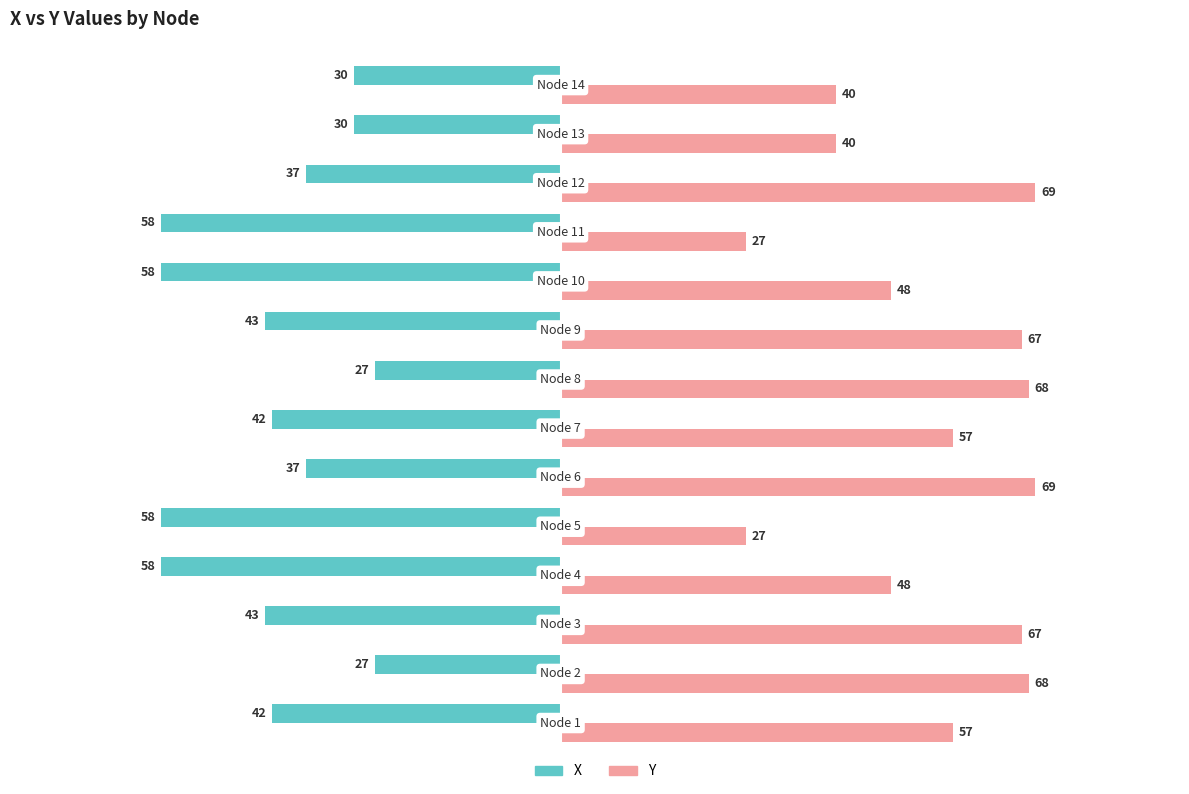

What is the difference between the maximum and minimum values in the Y series?

42